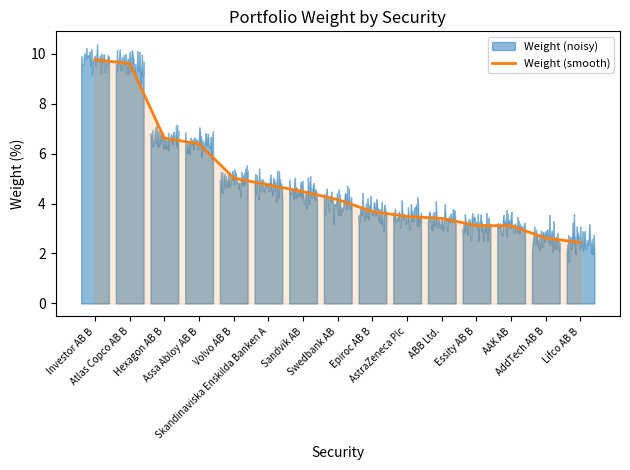

Reading left to right, extract all data points from this chart.

9.8	9.6	6.6	6.4	5.0	4.7	4.5	4.2	3.7	3.5	3.4	3.1	3.1	2.6	2.4